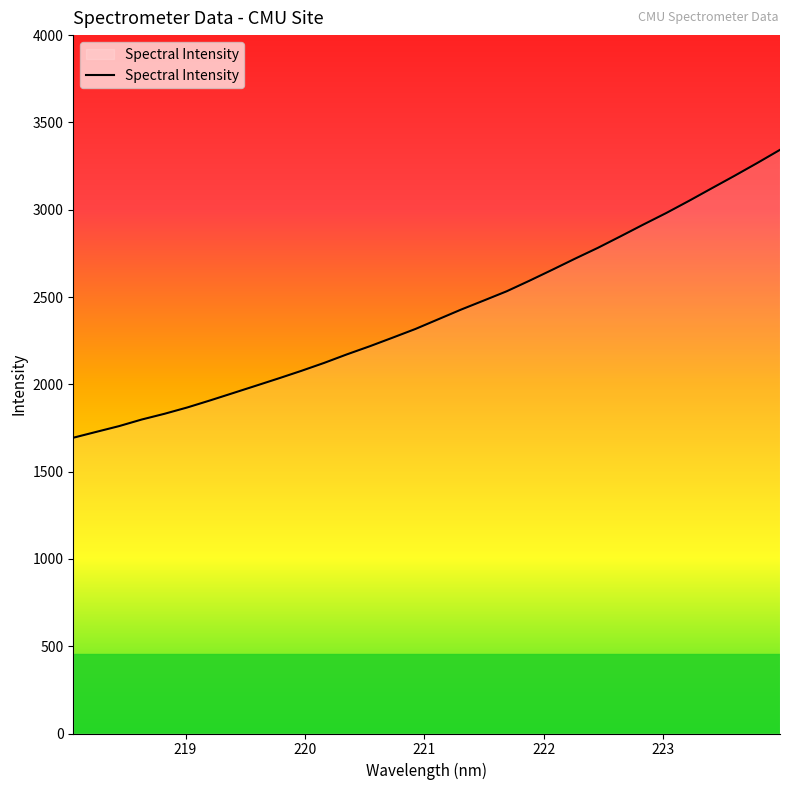

What is the difference between the maximum and minimum values?

1648.9